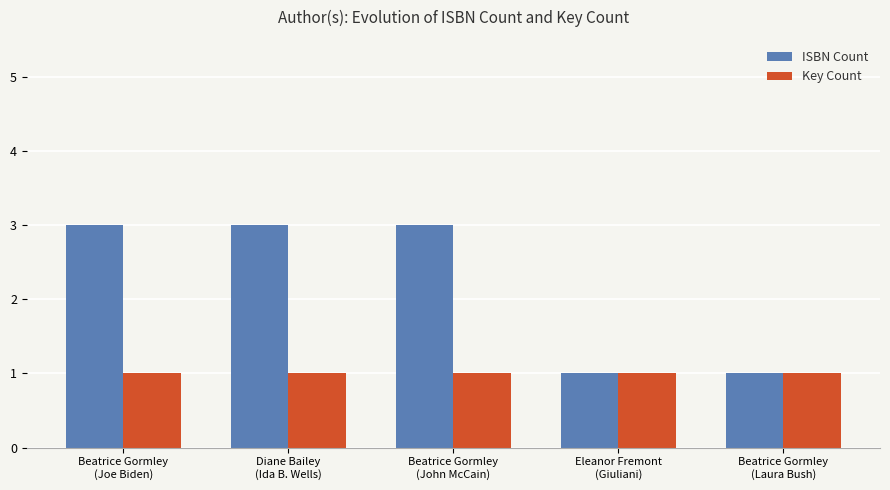

Reading left to right, what are all the values shown in this chart?

ISBN Count: 3	3	3	1	1
Key Count: 1	1	1	1	1